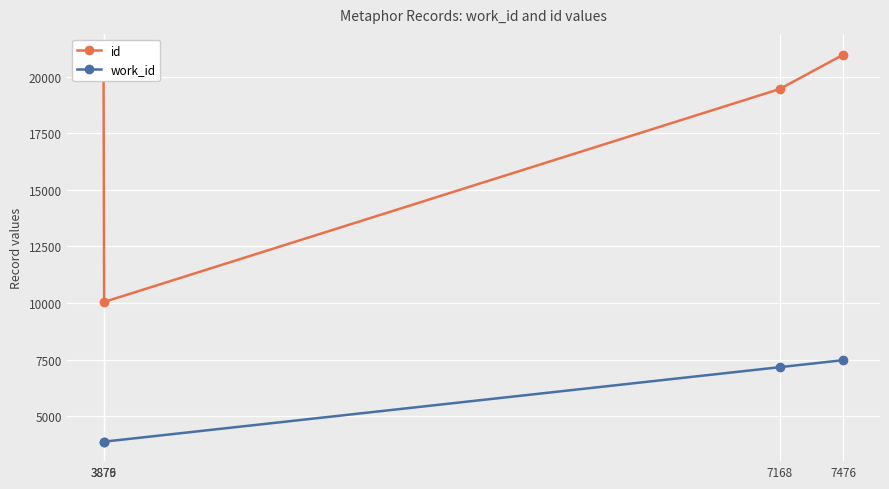

What is the difference between the work_id values at 7476 and 3879?

3597